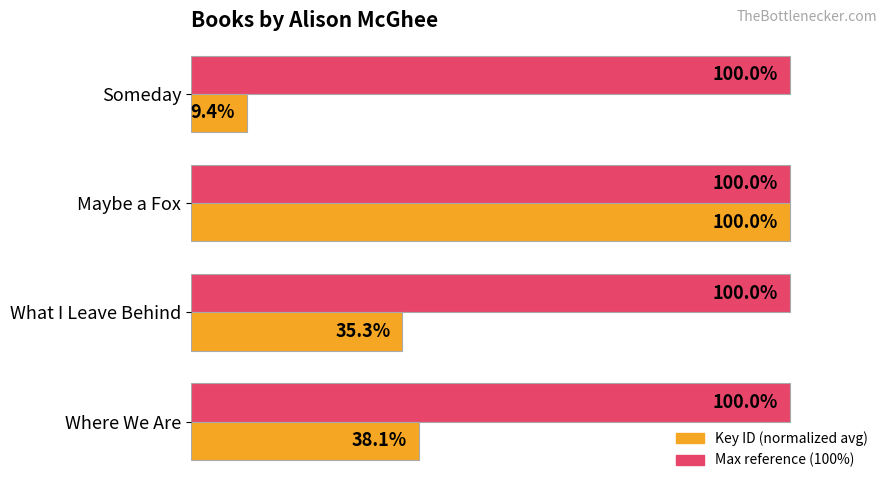

At which category is the sum across all series the highest?

Maybe a Fox